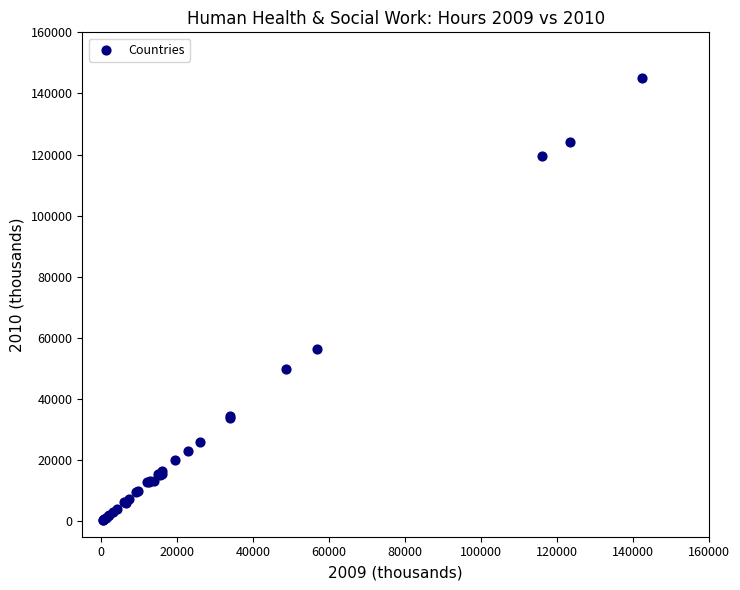

What Y value in the scatter plot is closest to 72743?

56548.2